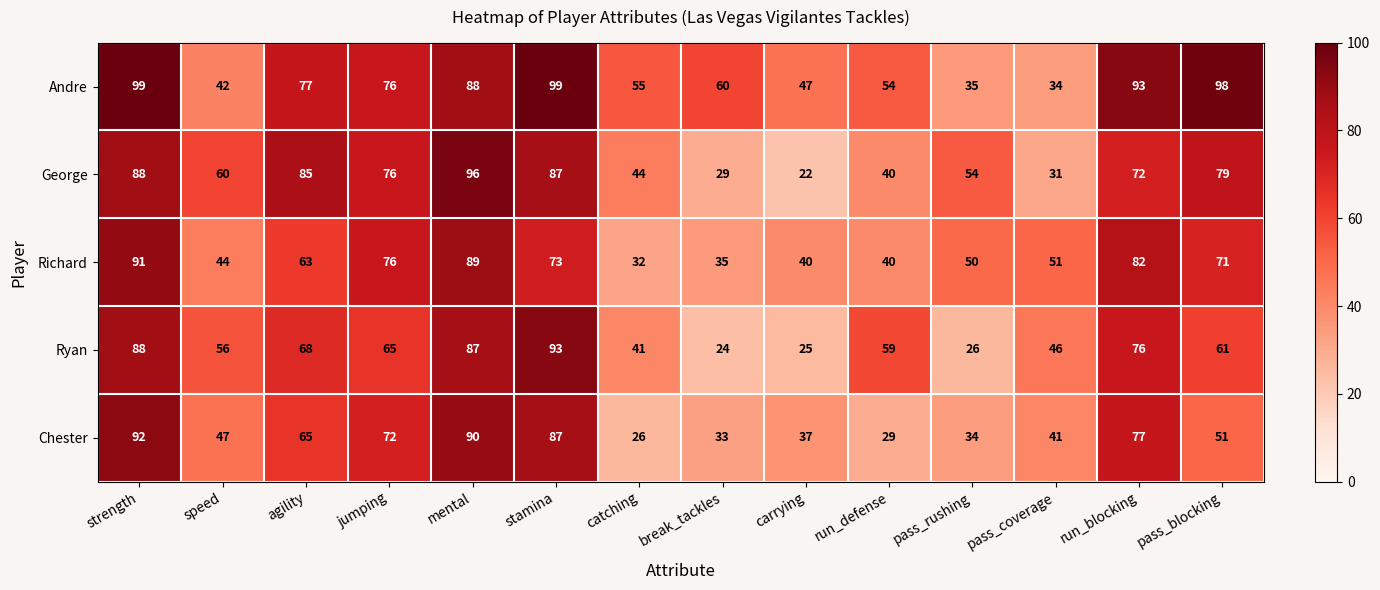

The value of Andre at speed is 42. True or false?

True